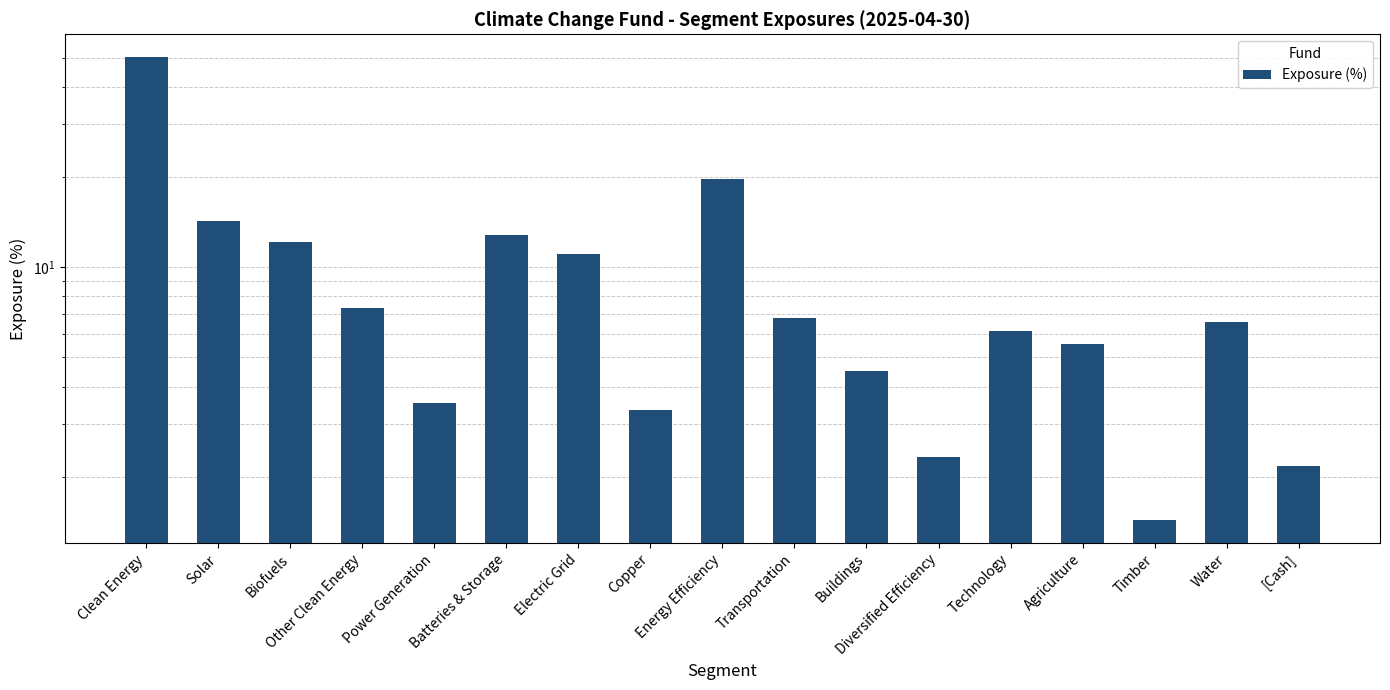

What is the change in value from Solar to Timber?

-12.9